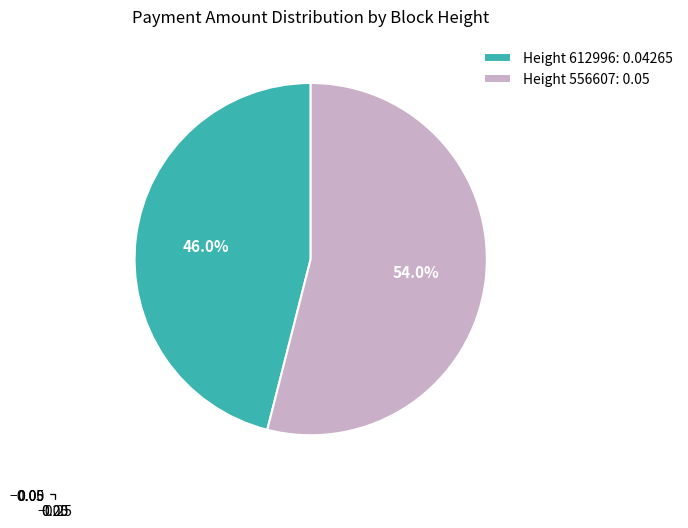

Between Height 556607: 0.05 and Height 612996: 0.04265, which is larger?

Height 556607: 0.05